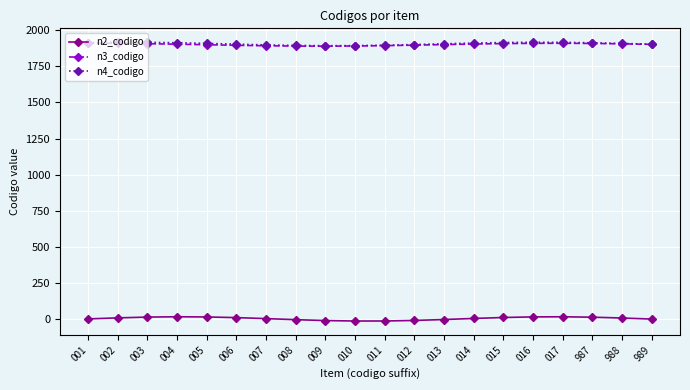

What is the average value of the n2_codigo series?

2.9